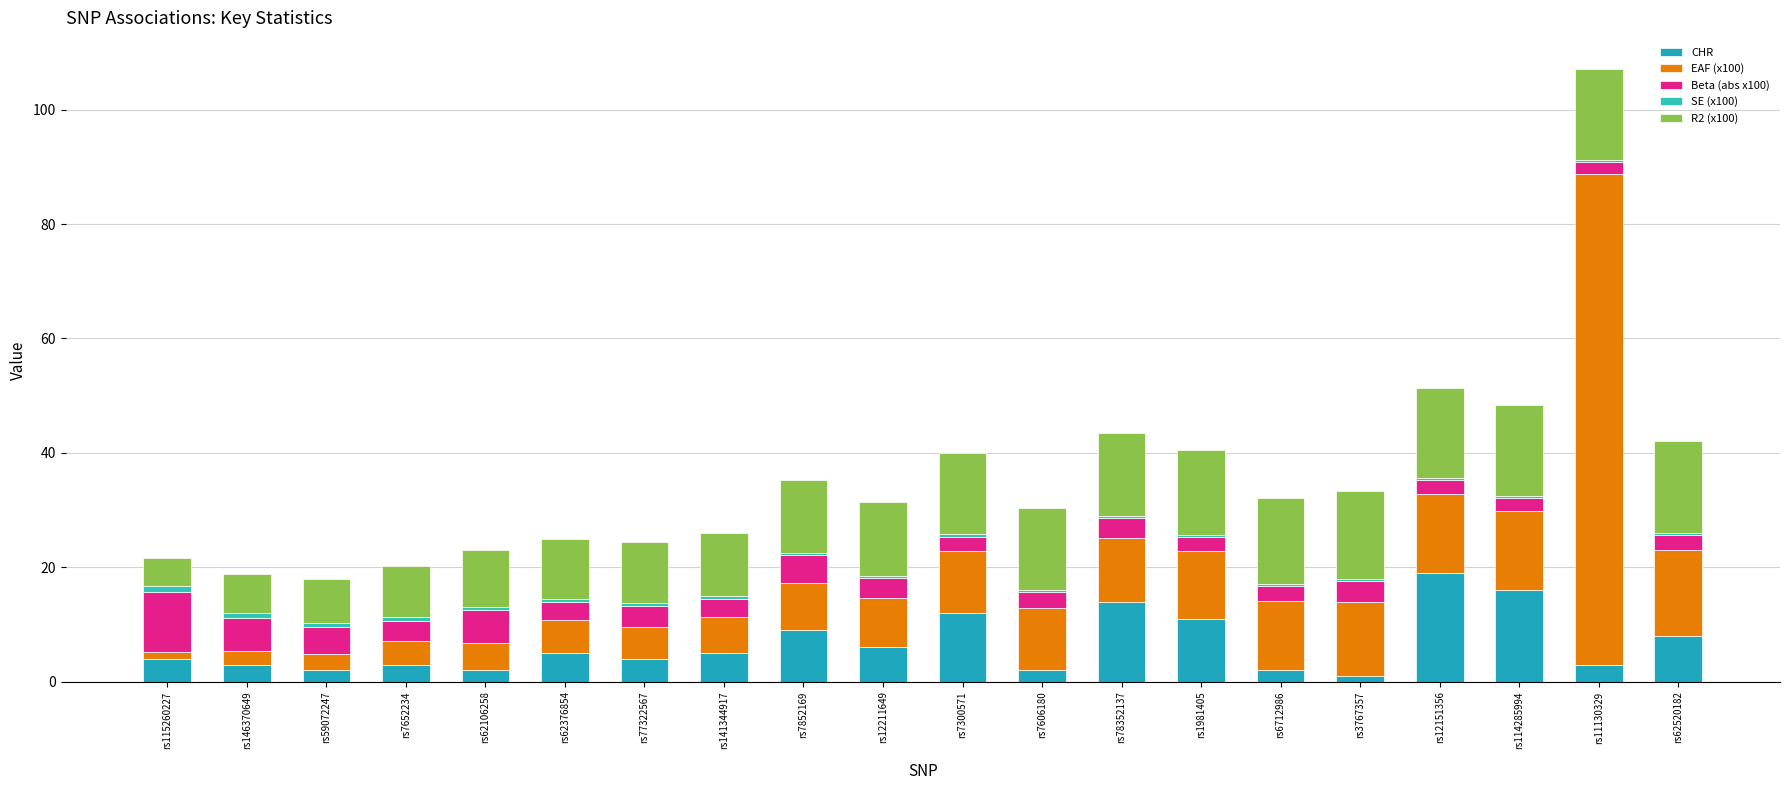

How many categories are shown in the chart?

20